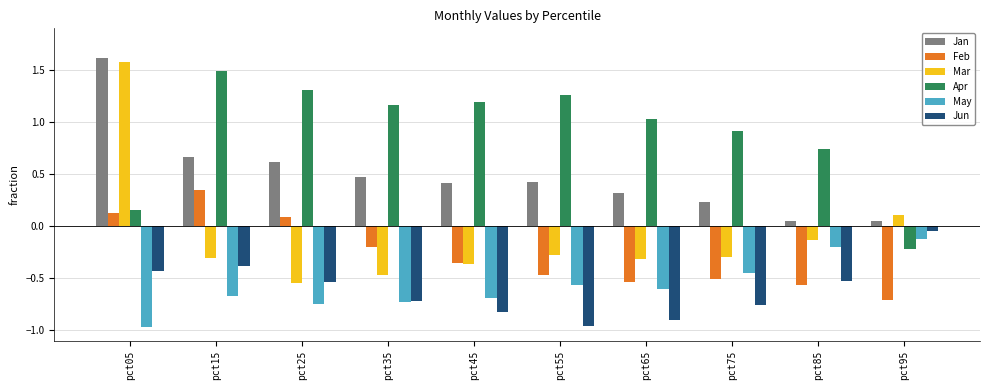

Which series has the widest spread of values?

Mar